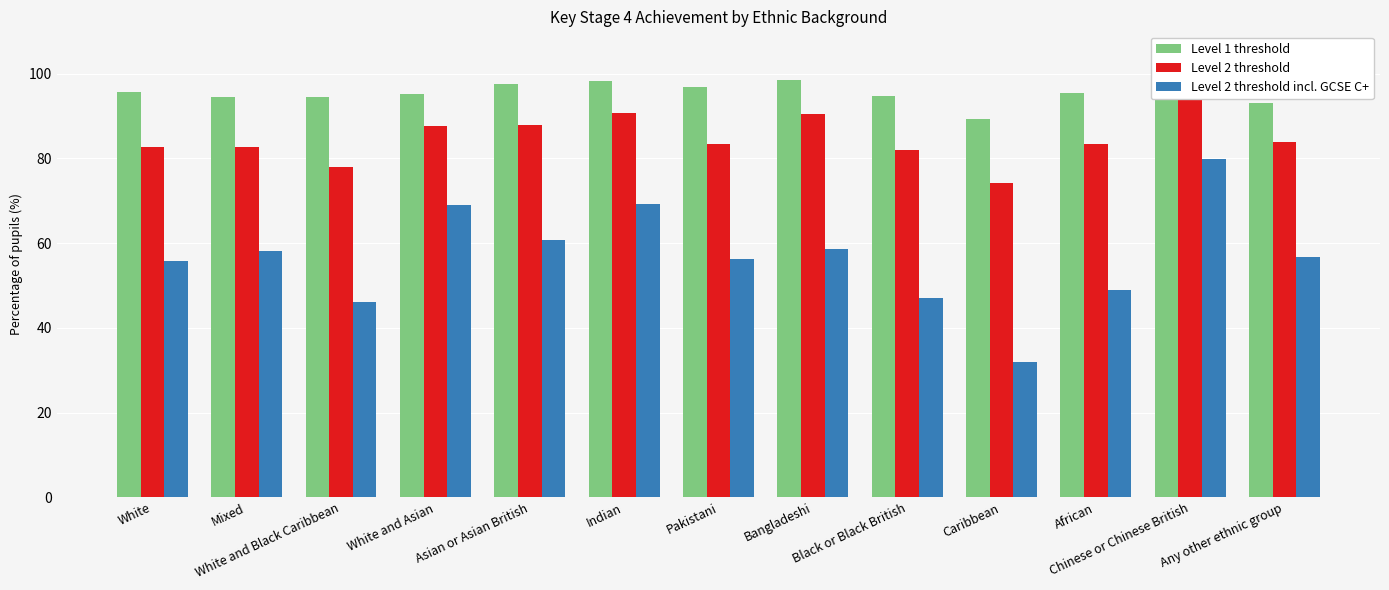

How many bars are there in each group?

3